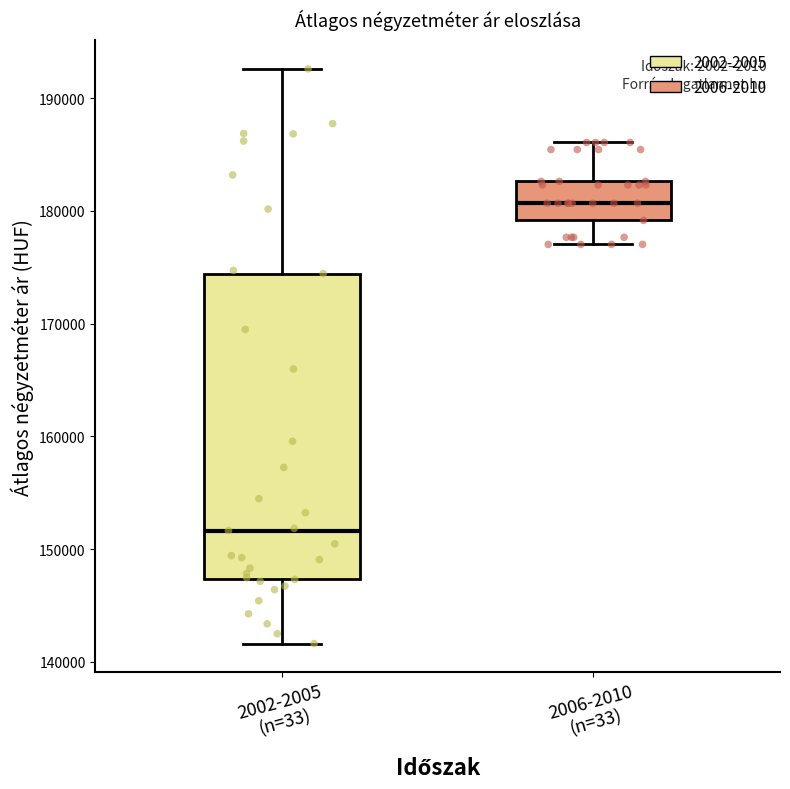

Which box is the tallest, from its lower edge to its upper edge?

2002-2005 (n=33)